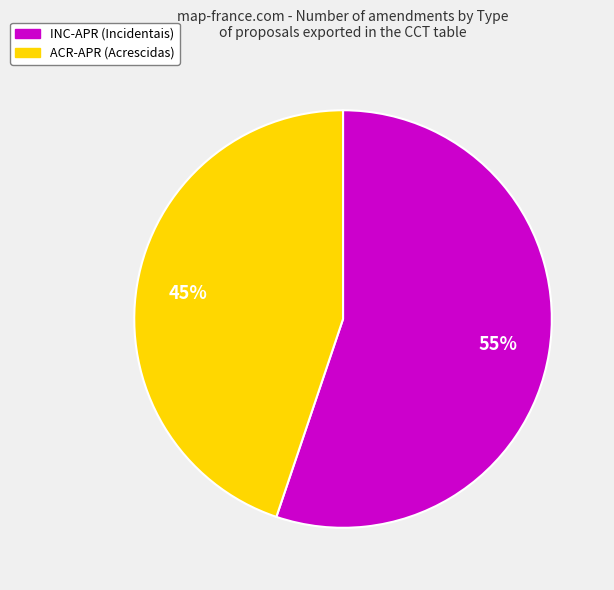

How many slices are in this pie chart?

2